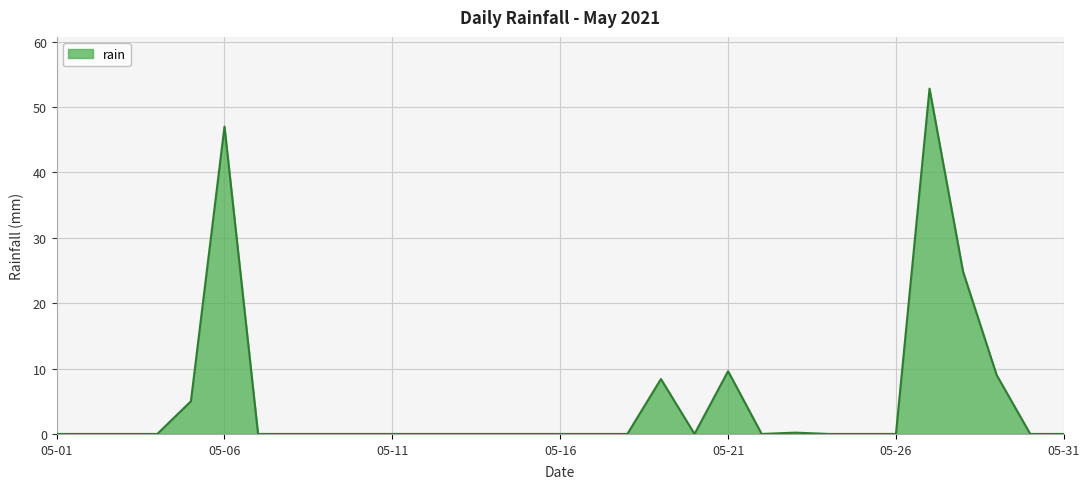

What is the difference between the maximum and minimum values?

52.8